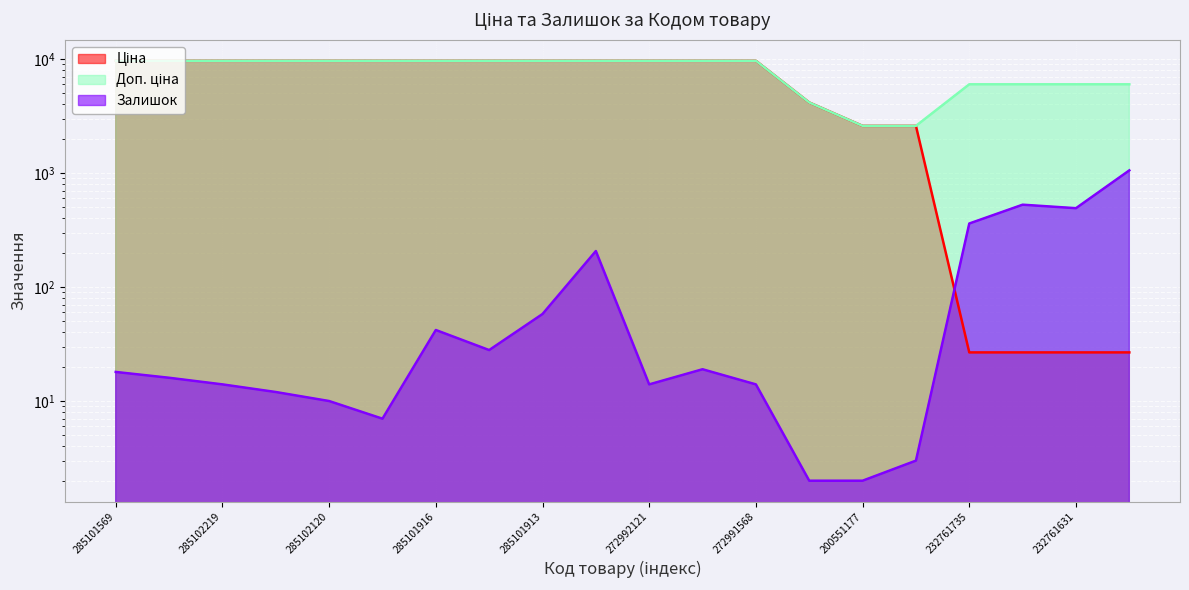

At which category does Залишок reach its first local peak?

285101916